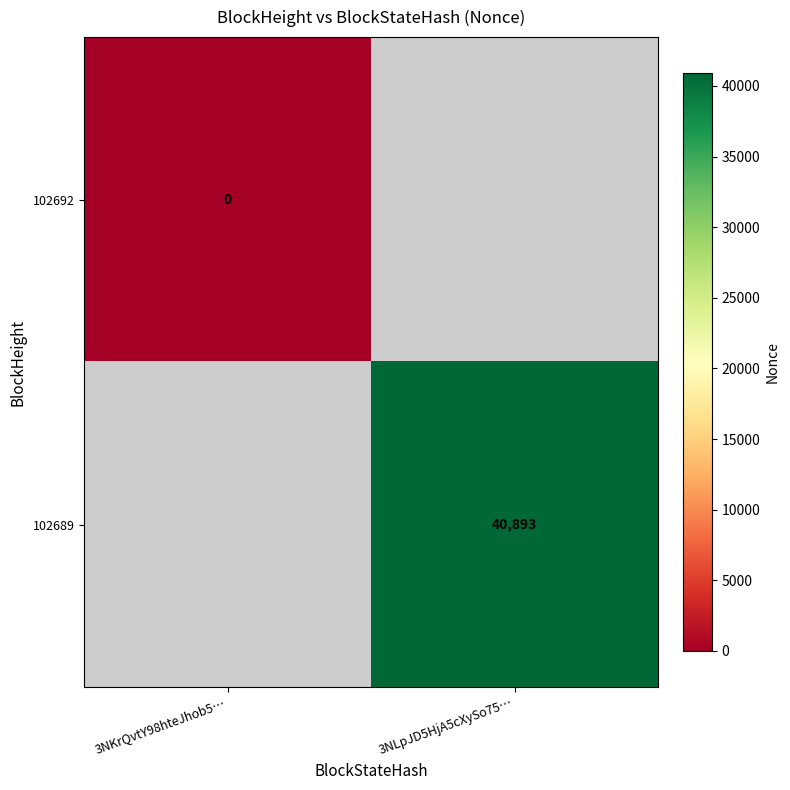

Between 3NKrQvtY98hteJhob5… and 3NLpJD5HjA5cXySo75…, which is larger?

3NLpJD5HjA5cXySo75…